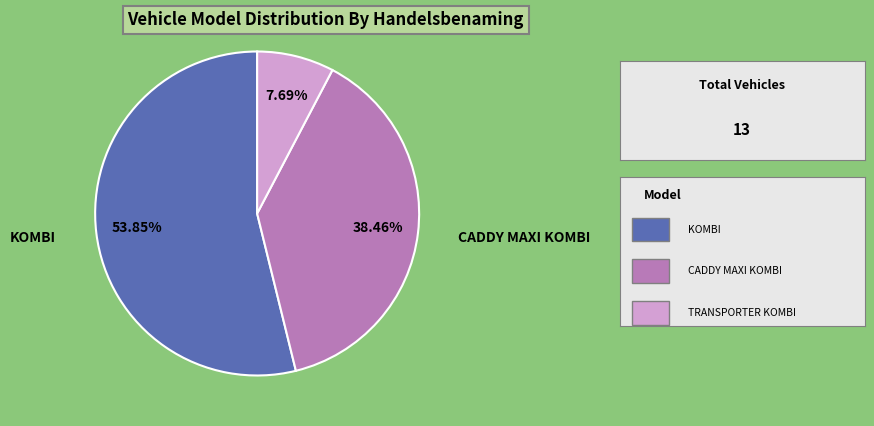

Which category has the biggest portion of the pie?

KOMBI